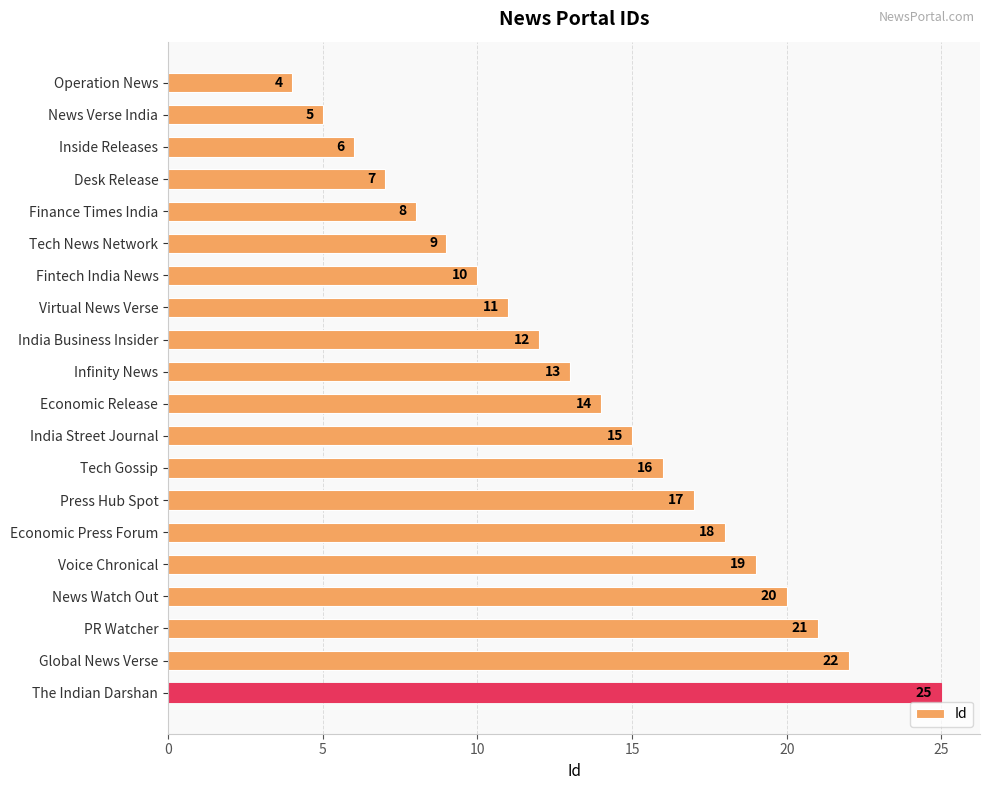

At which label is the value closest to 14?

Economic Release